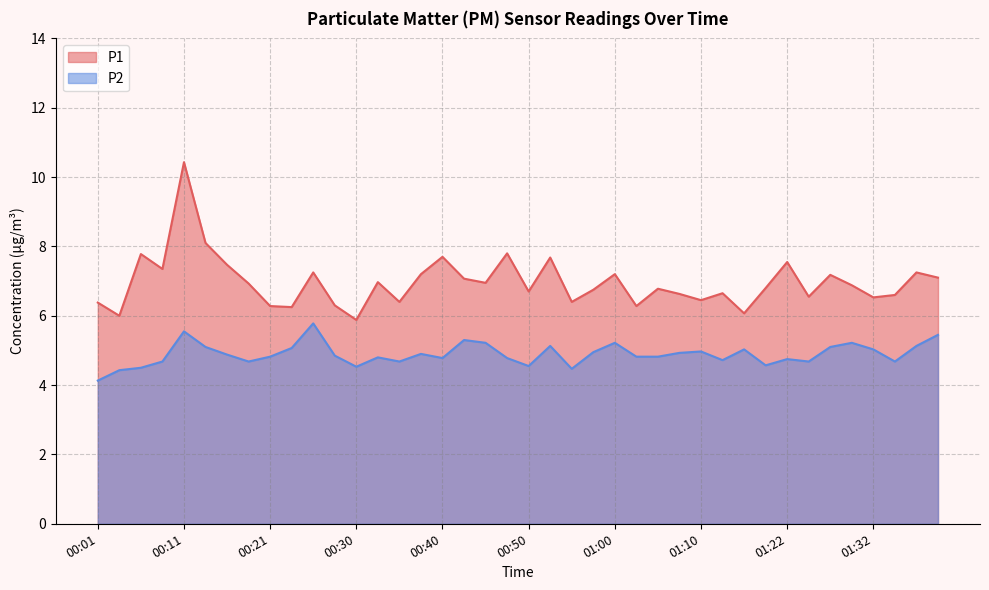

True or false: P1 and P2 intersect in this chart.

False